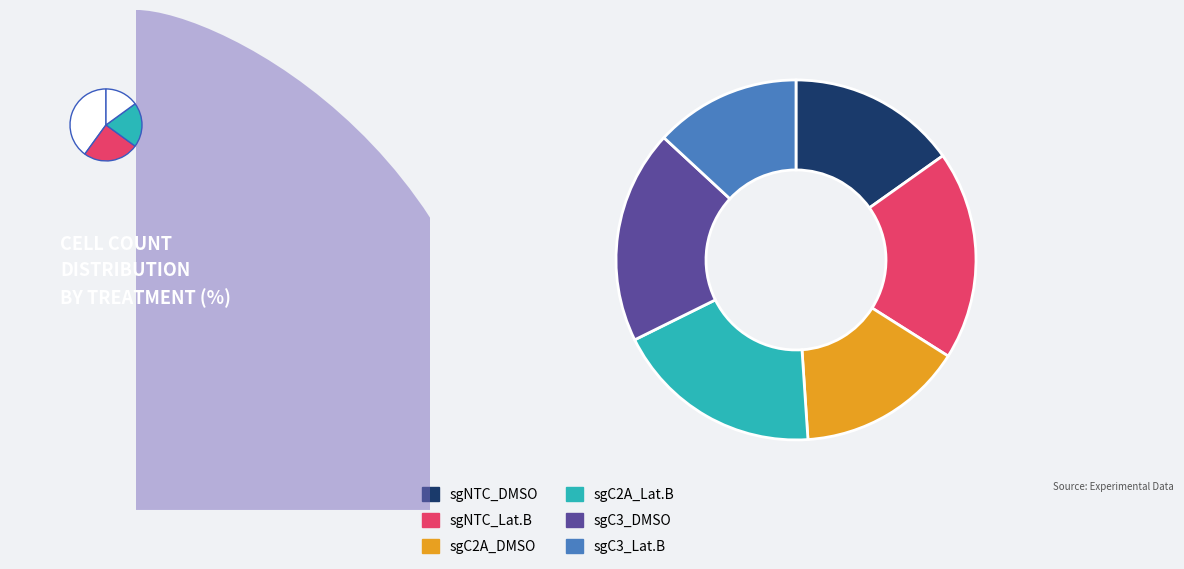

To the nearest percent, what is the combined percentage of sgC3_Lat.B and sgNTC_Lat.B?

32%